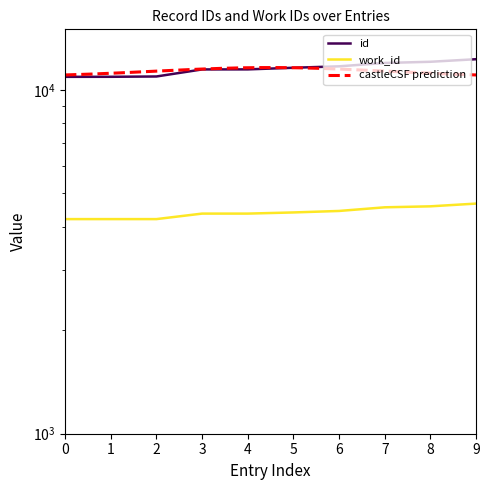

Rank the series at 9 from highest to lowest value.

id, work_id